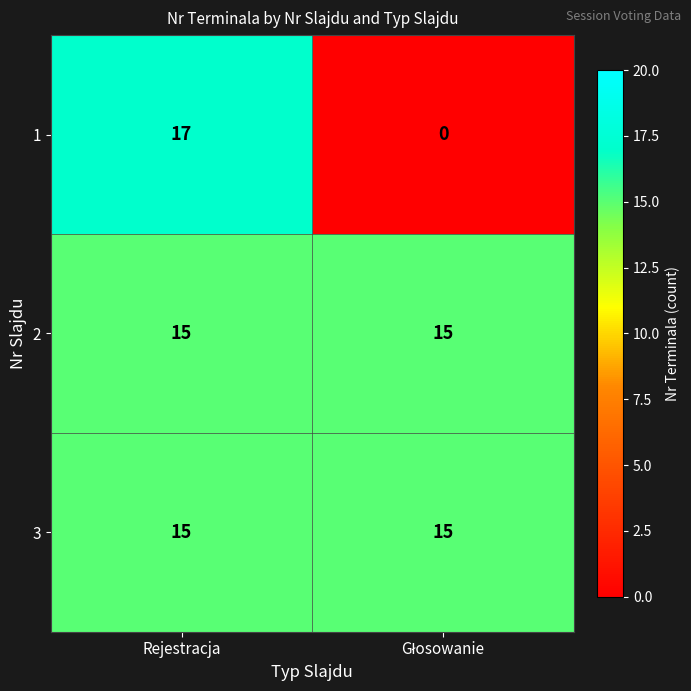

What is the highest value of the 2 series?

15